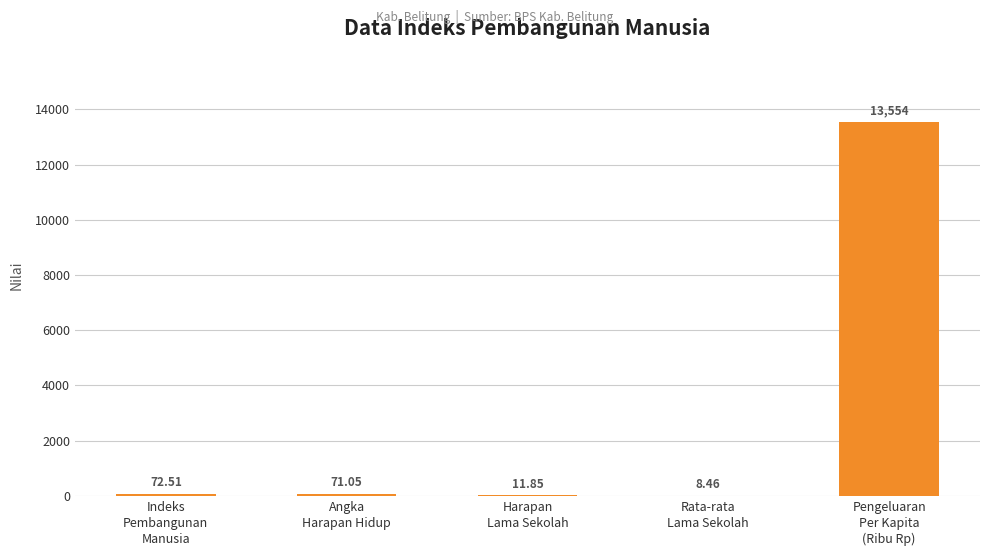

What is the maximum value shown in the chart?

13554.0